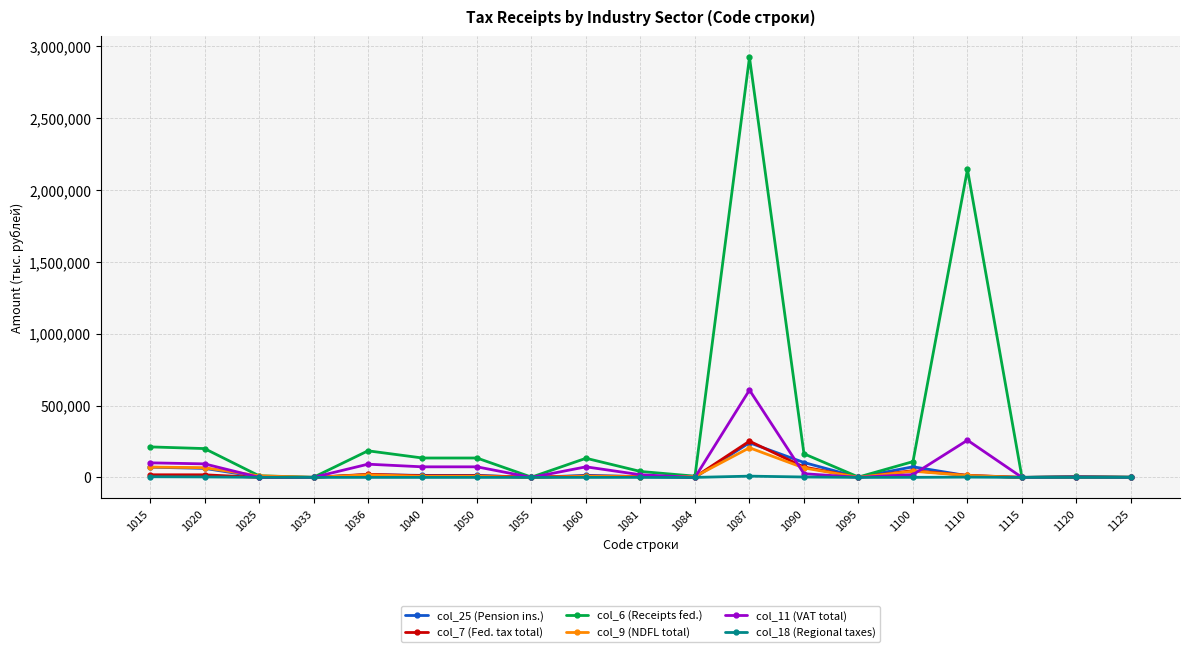

True or false: col_7 (Fed. tax total) has more than 2 interior local peaks.

True